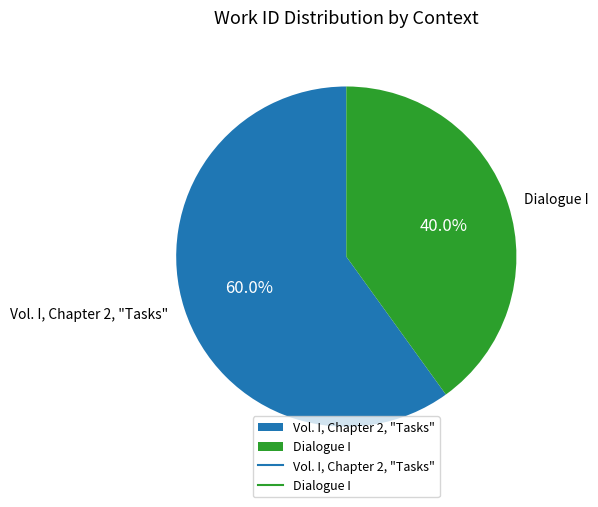

To the nearest percent, what percentage of the pie is Dialogue I?

40%